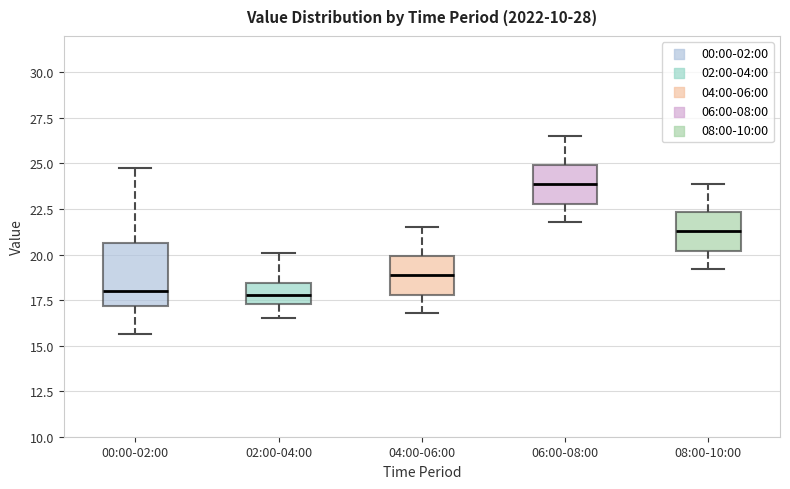

Reading left to right, read every box against the y-axis: the position of its median line, the range the box covers, and the ends of its whiskers. The values are not printed on the chart, so give them approximately, as read against the axis.

00:00-02:00: median 18.0, box 17.0 to 20.5, whiskers 15.5 to 25.0
02:00-04:00: median 18.0, box 17.5 to 18.5, whiskers 16.5 to 20.0
04:00-06:00: median 19.0, box 18.0 to 20.0, whiskers 17.0 to 21.5
06:00-08:00: median 24.0, box 23.0 to 25.0, whiskers 22.0 to 26.5
08:00-10:00: median 21.5, box 20.0 to 22.5, whiskers 19.0 to 24.0